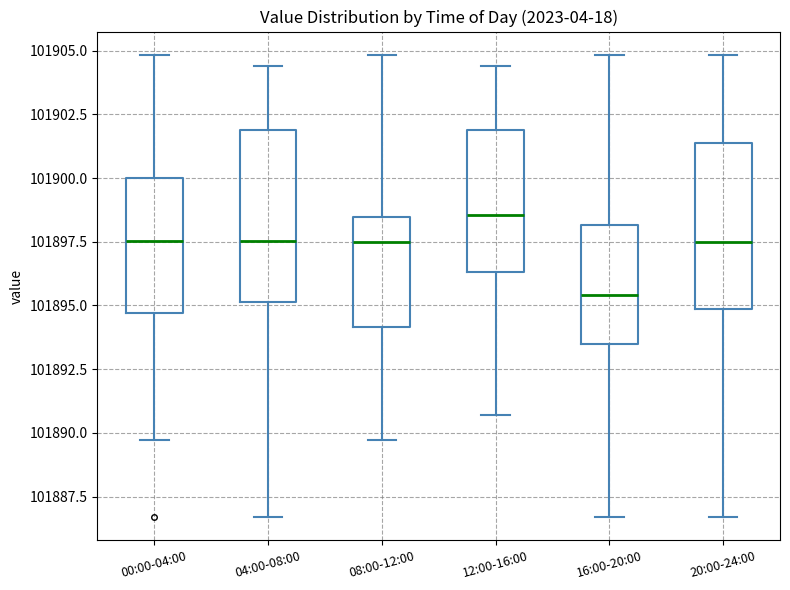

Reading left to right, transcribe this box plot: for each box, give where its median line is, the range the box spans, and where its two whiskers end, as read against the y-axis. The values are not printed on the chart, so give them approximately, as read against the axis.

00:00-04:00: median 101897.5, box 101894.5 to 101900.0, whiskers 101889.5 to 101905.0
04:00-08:00: median 101897.5, box 101895.0 to 101902.0, whiskers 101886.5 to 101904.5
08:00-12:00: median 101897.5, box 101894.0 to 101898.5, whiskers 101889.5 to 101905.0
12:00-16:00: median 101898.5, box 101896.5 to 101902.0, whiskers 101890.5 to 101904.5
16:00-20:00: median 101895.5, box 101893.5 to 101898.0, whiskers 101886.5 to 101905.0
20:00-24:00: median 101897.5, box 101895.0 to 101901.5, whiskers 101886.5 to 101905.0